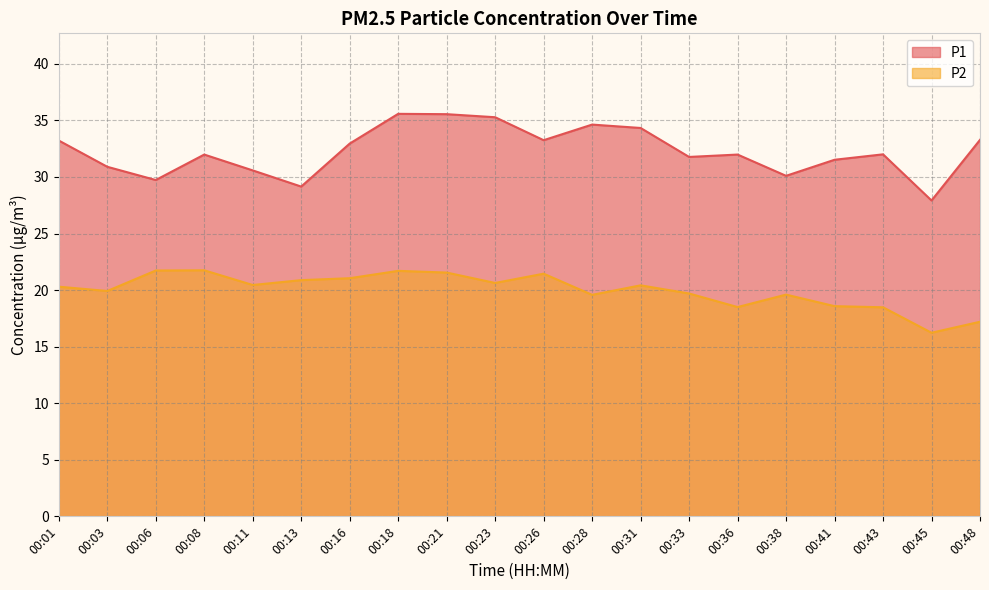

True or false: P2 and P1 cross at least once.

False